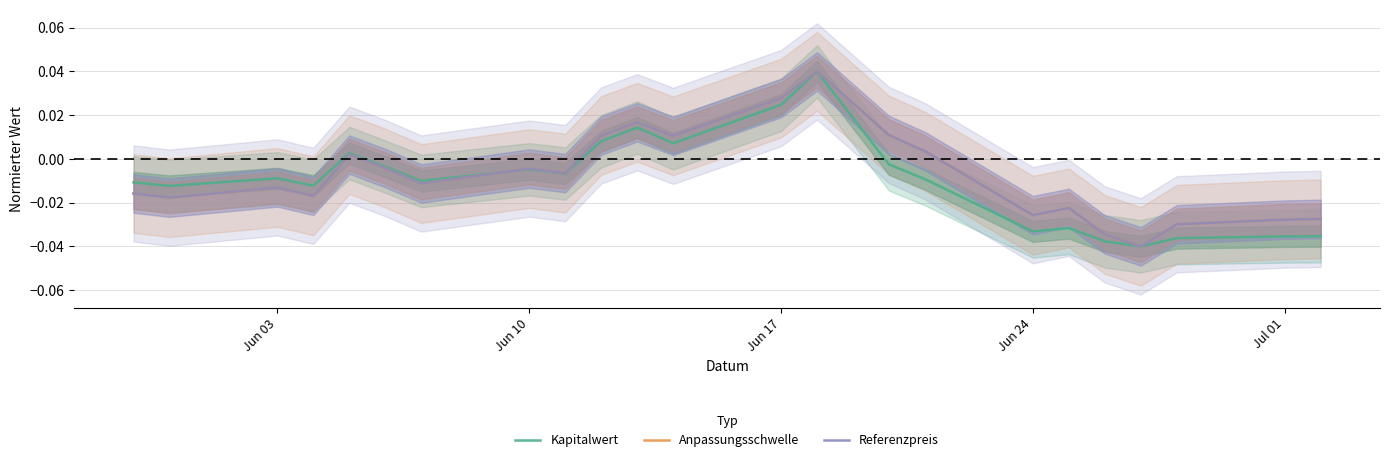

At how many categories does at least one series exceed 0?

8